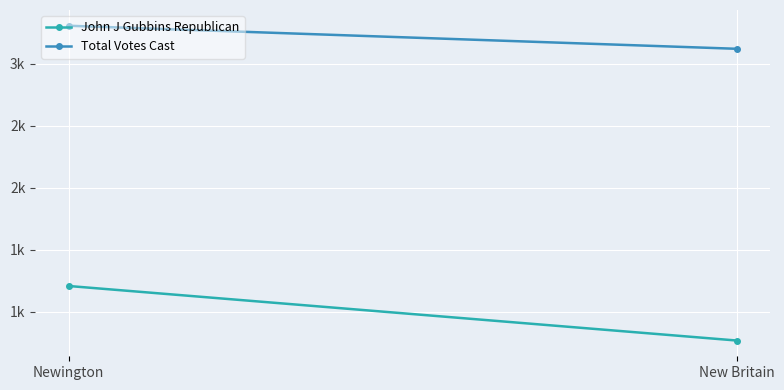

What is the value of the Total Votes Cast point at the 1st from the left?

3121